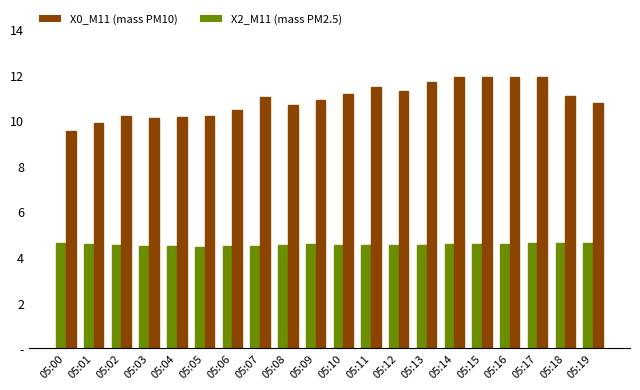

Does the chart contain any negative values?

No